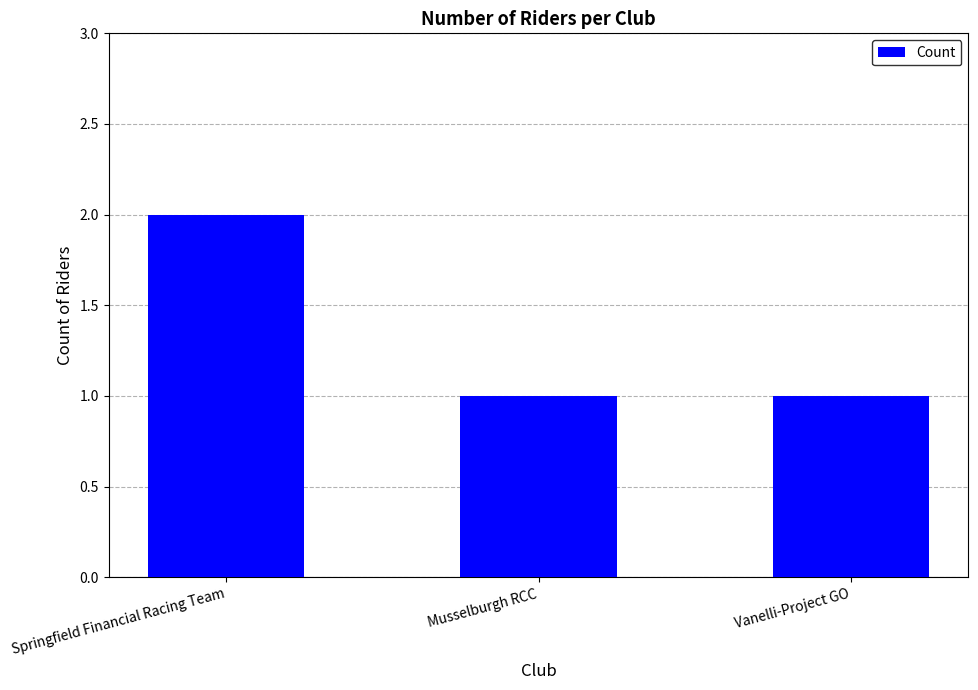

The value at Springfield Financial Racing Team is 1. True or false?

False